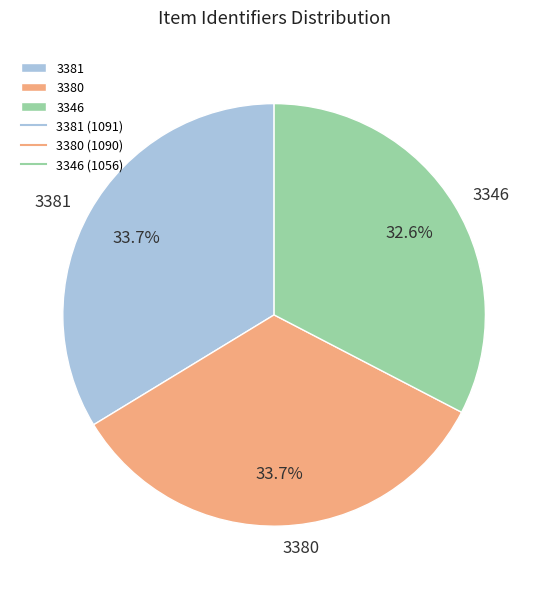

Is the sum of 3346 and 3380 greater than half?

Yes